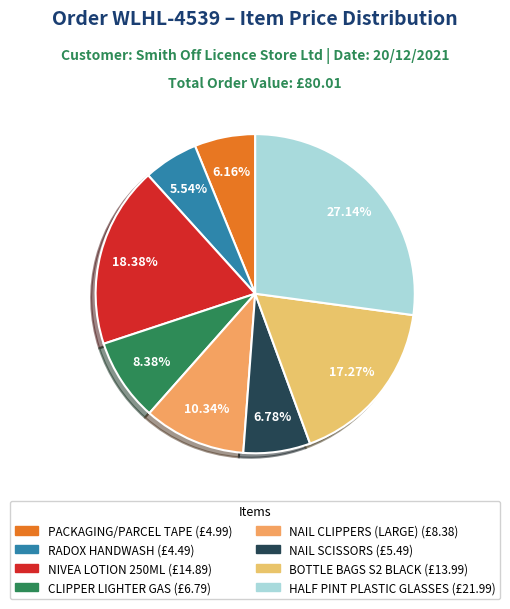

How many segments does this pie chart have?

8